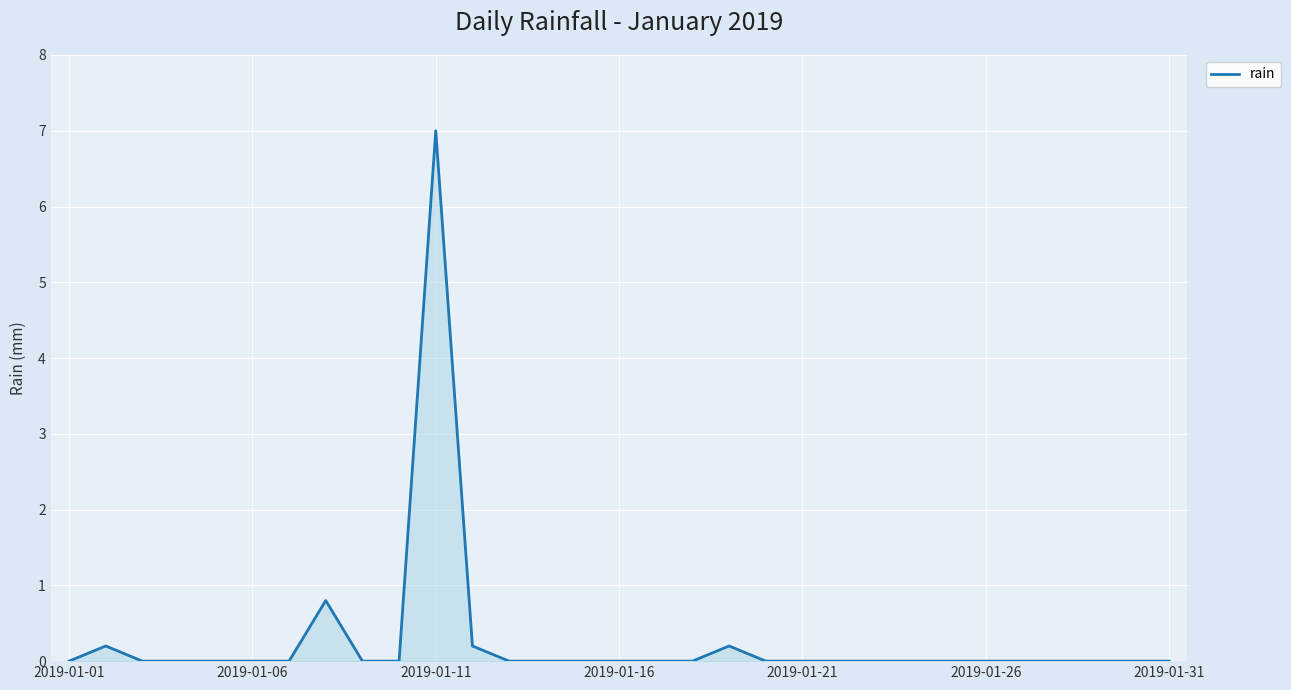

What is the greatest value displayed?

7.0